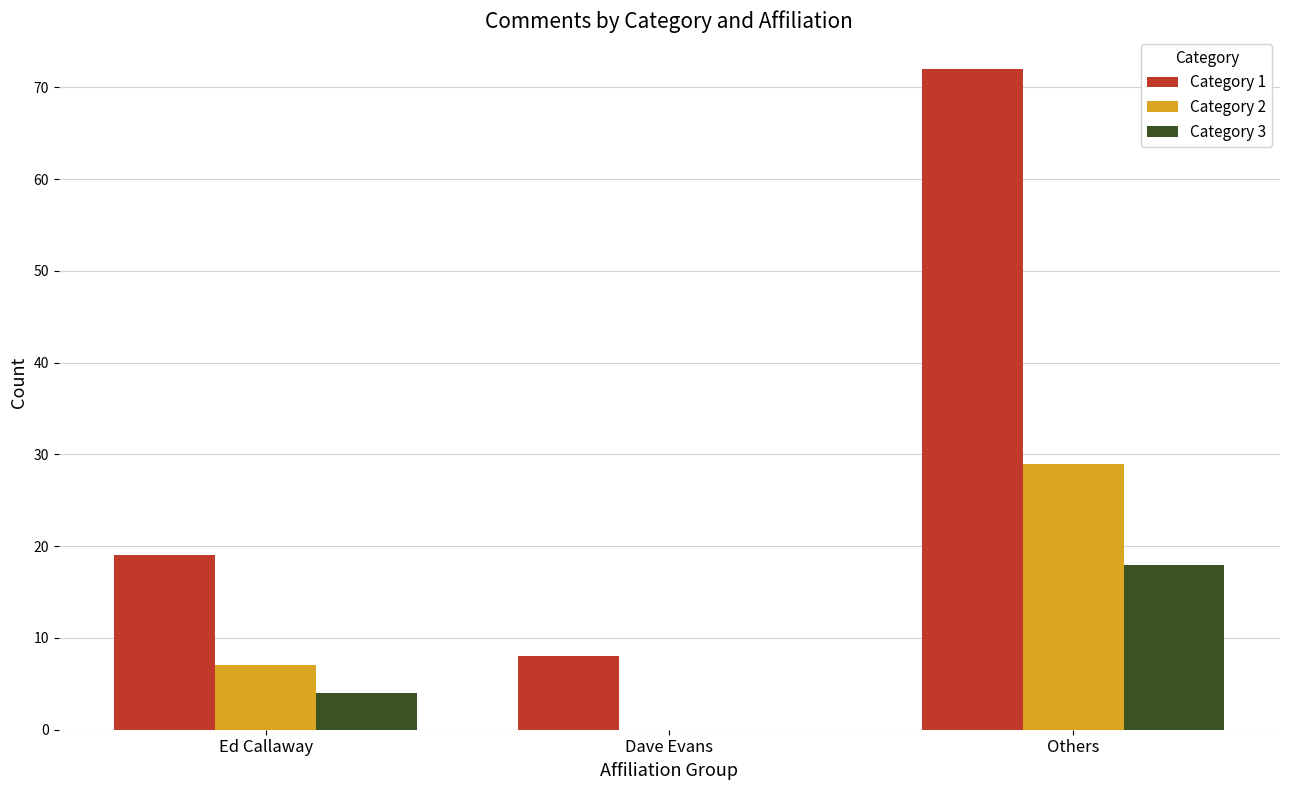

What is the sum of the Category 2 values at Others and Ed Callaway?

36